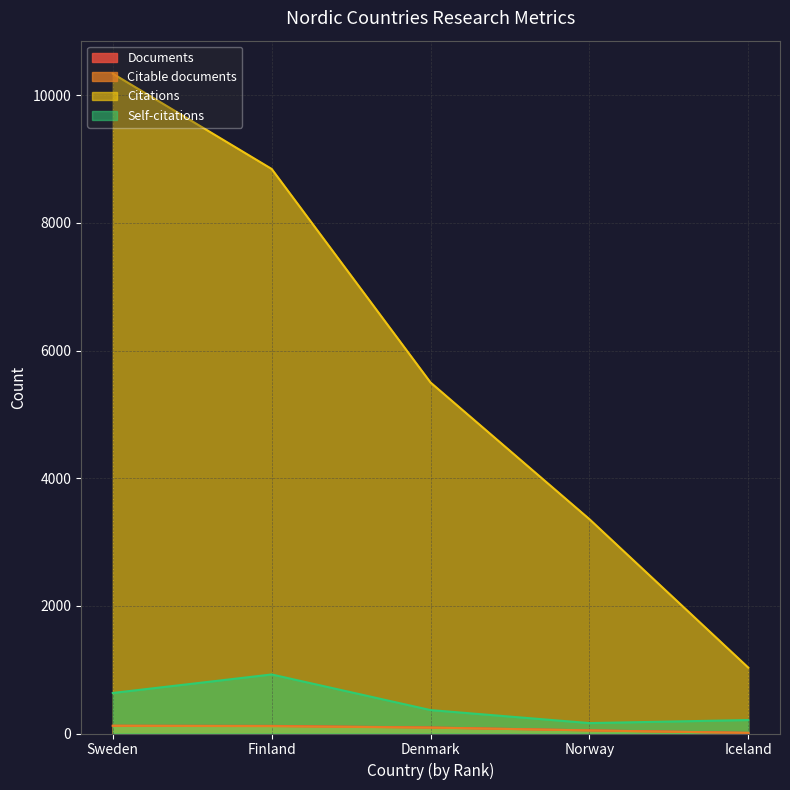

Which series changed the most between Iceland and Norway?

Citations